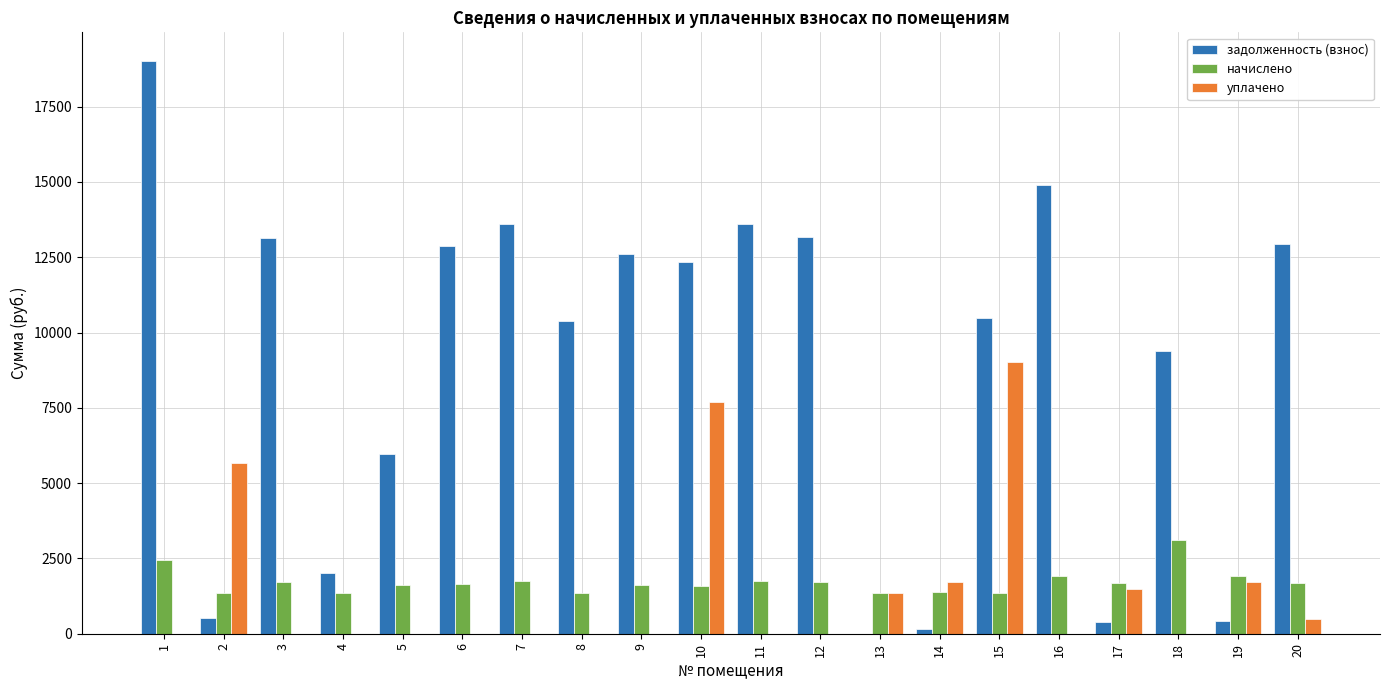

Which series has the widest spread of values?

задолженность (взнос)